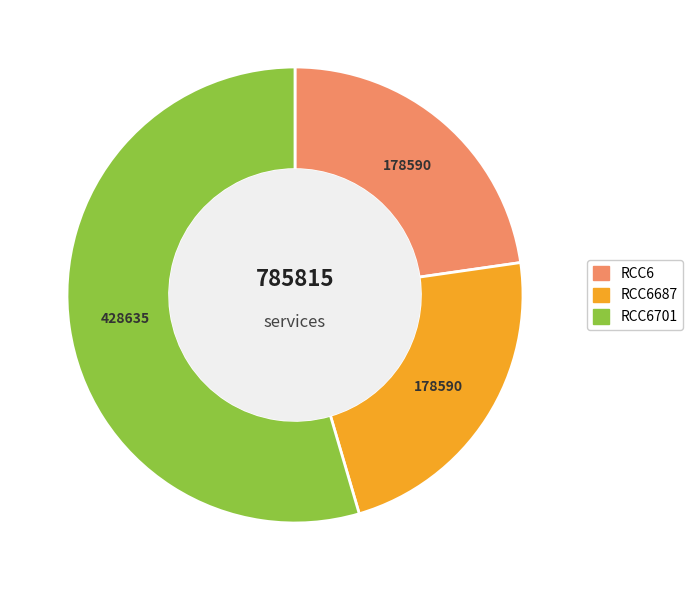

Is there a majority slice in this chart?

Yes